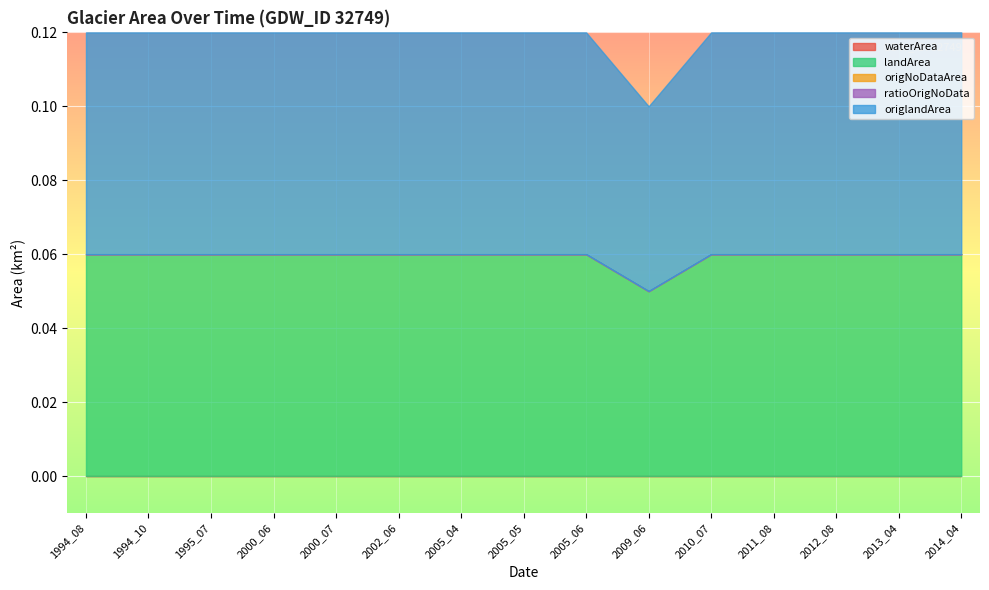

Rank the categories by origlandArea value from lowest to highest.

2009_06, 1994_08, 1994_10, 1995_07, 2000_06, 2000_07, 2002_06, 2005_04, 2005_05, 2005_06, 2010_07, 2011_08, 2012_08, 2013_04, 2014_04